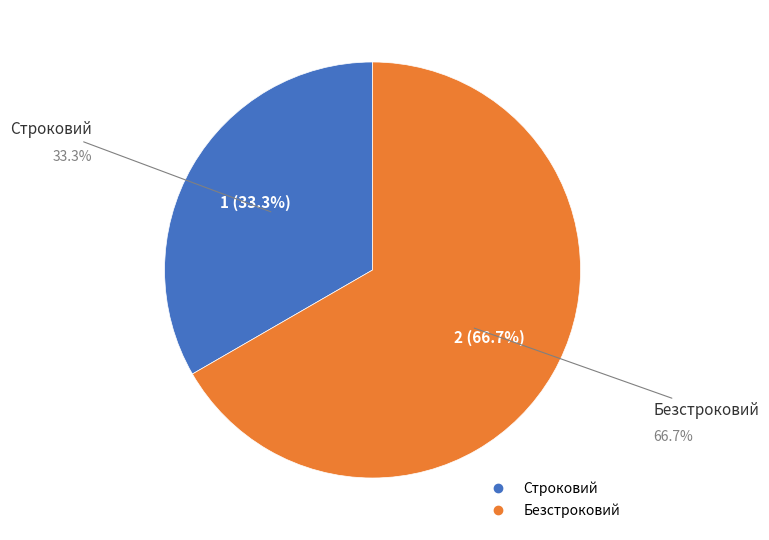

Which category has the biggest portion of the pie?

Безстроковий